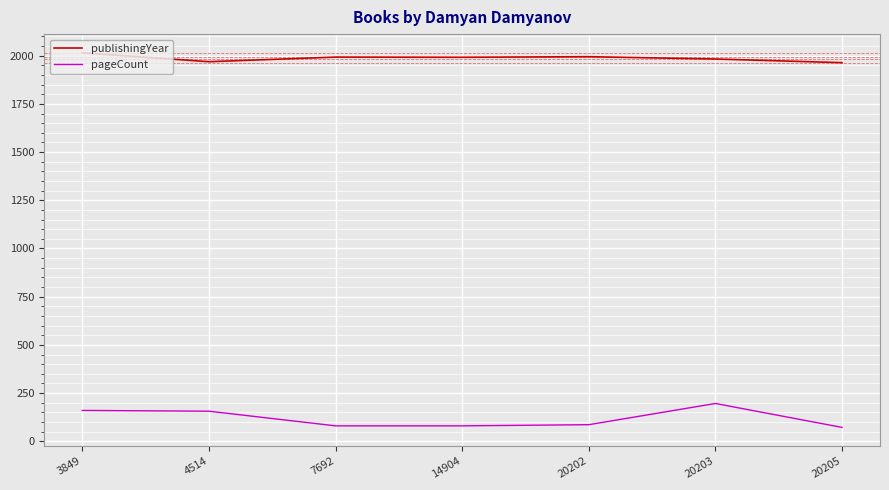

What value does the pageCount series have at 20202, to the nearest 5?

85